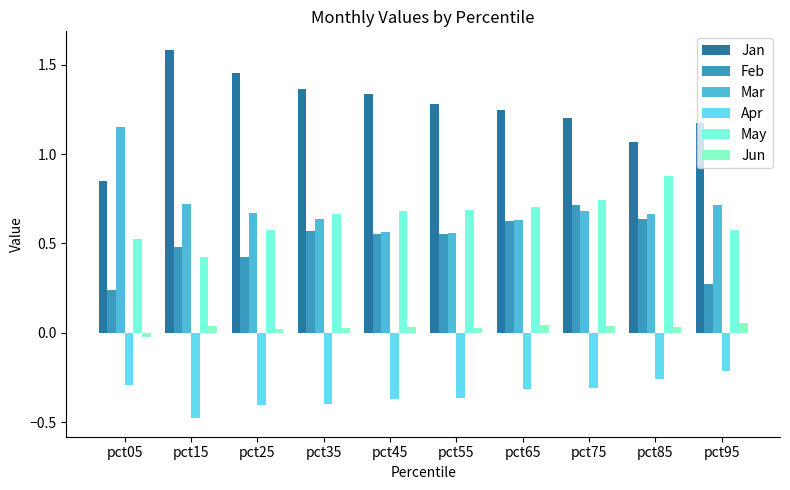

At which category is the sum across all series the highest?

pct75